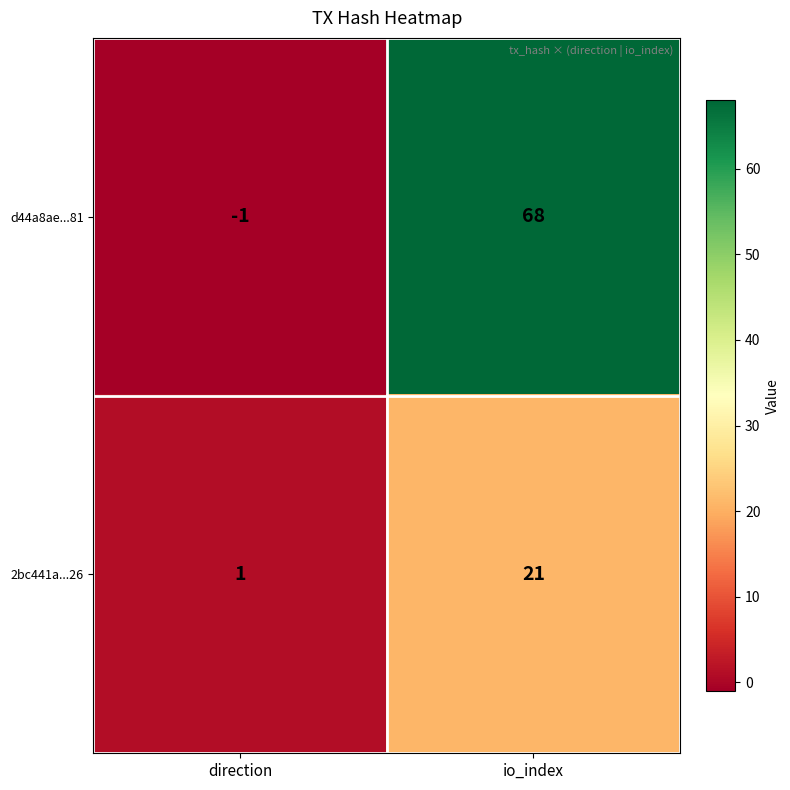

What is the average value of the d44a8ae...81 series?

34